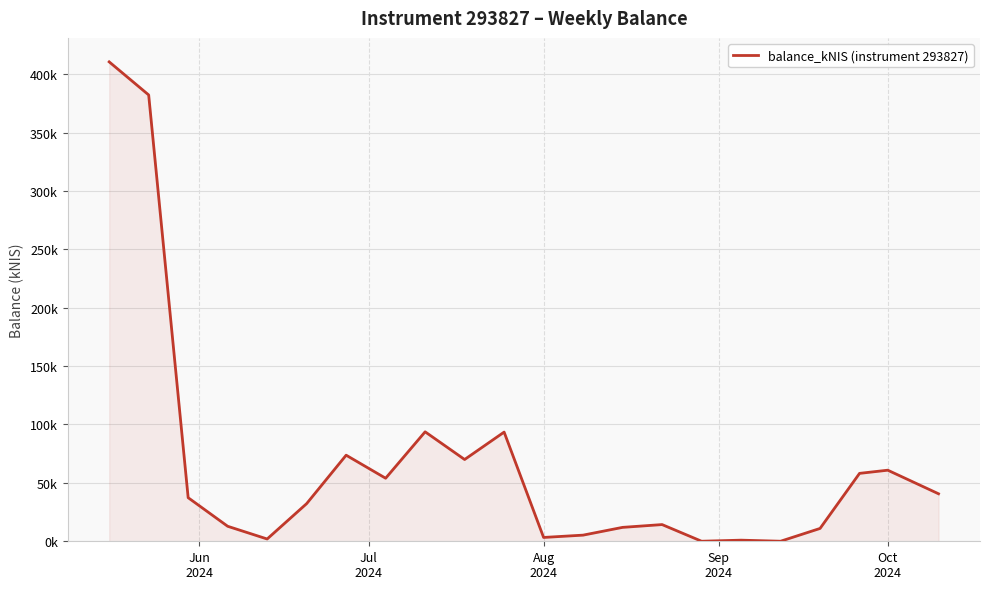

What is the average value?

66.7